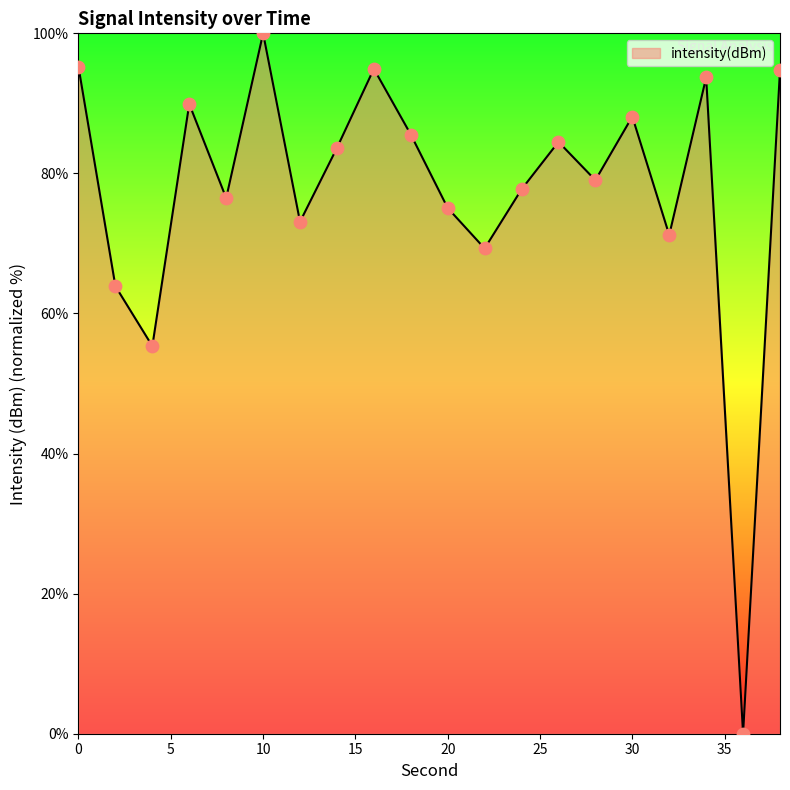

What is the greatest value displayed?

100.0